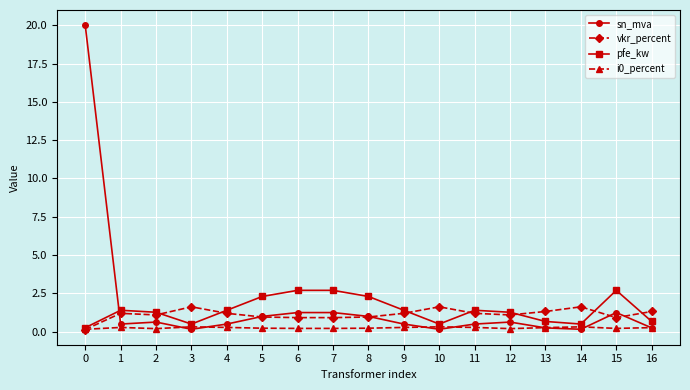

Which series has the largest total across all categories?

sn_mva